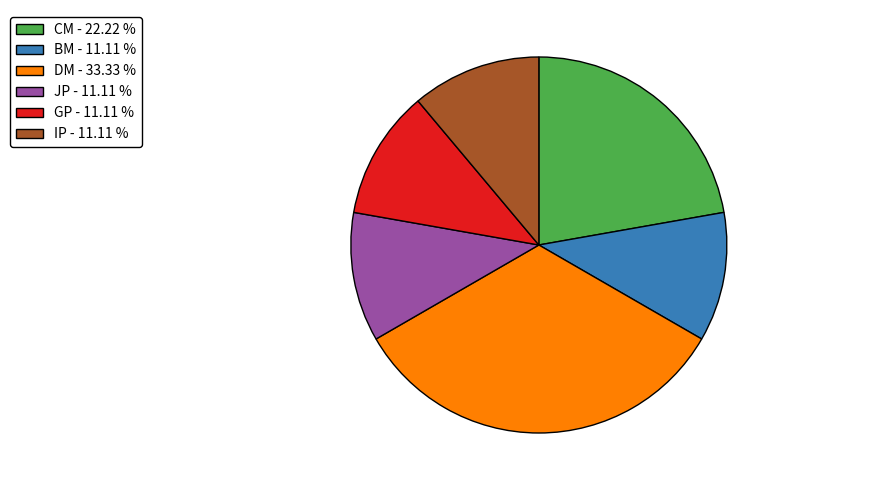

Does any single category account for the majority?

No